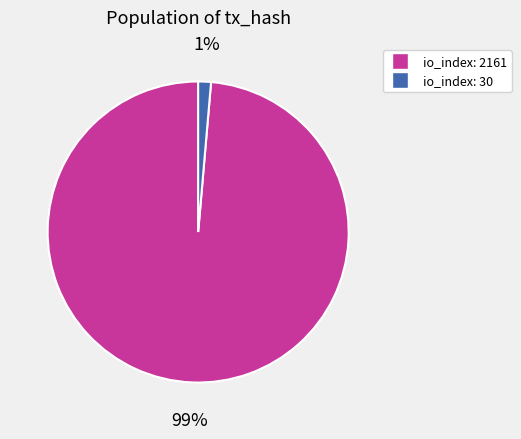

Between io_index: 30 and io_index: 2161, which is larger?

io_index: 2161